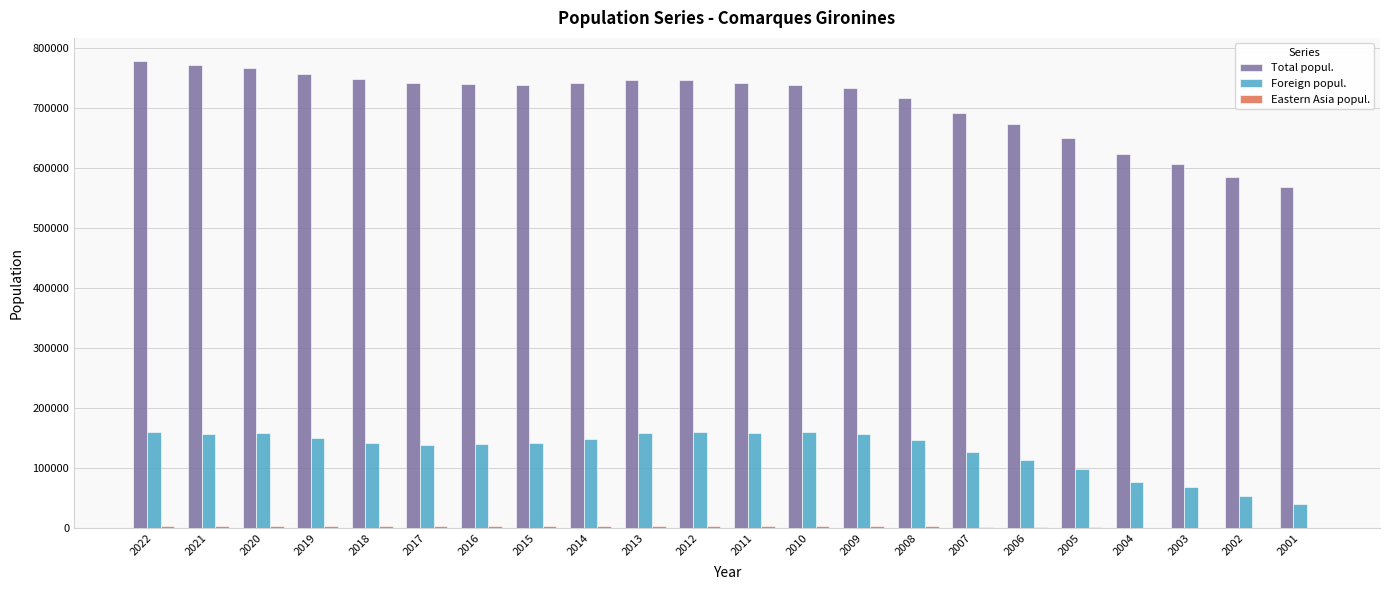

The value of Total popul. at 2003 is 606806. True or false?

True